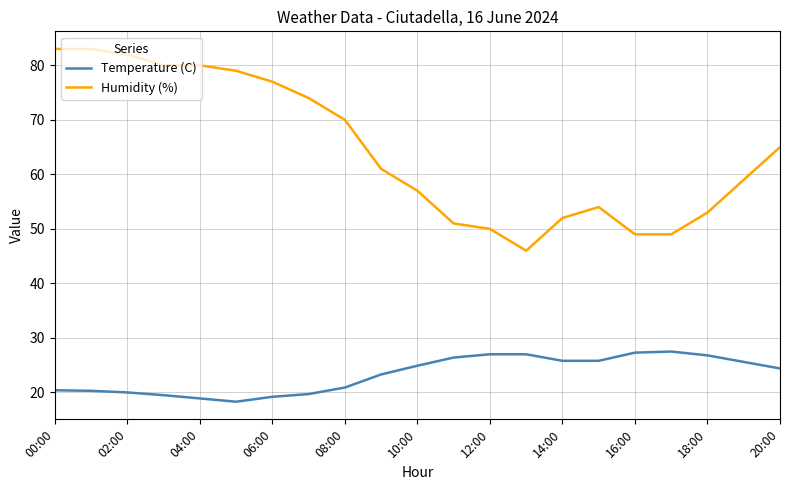

Which series has the widest spread of values?

Humidity (%)